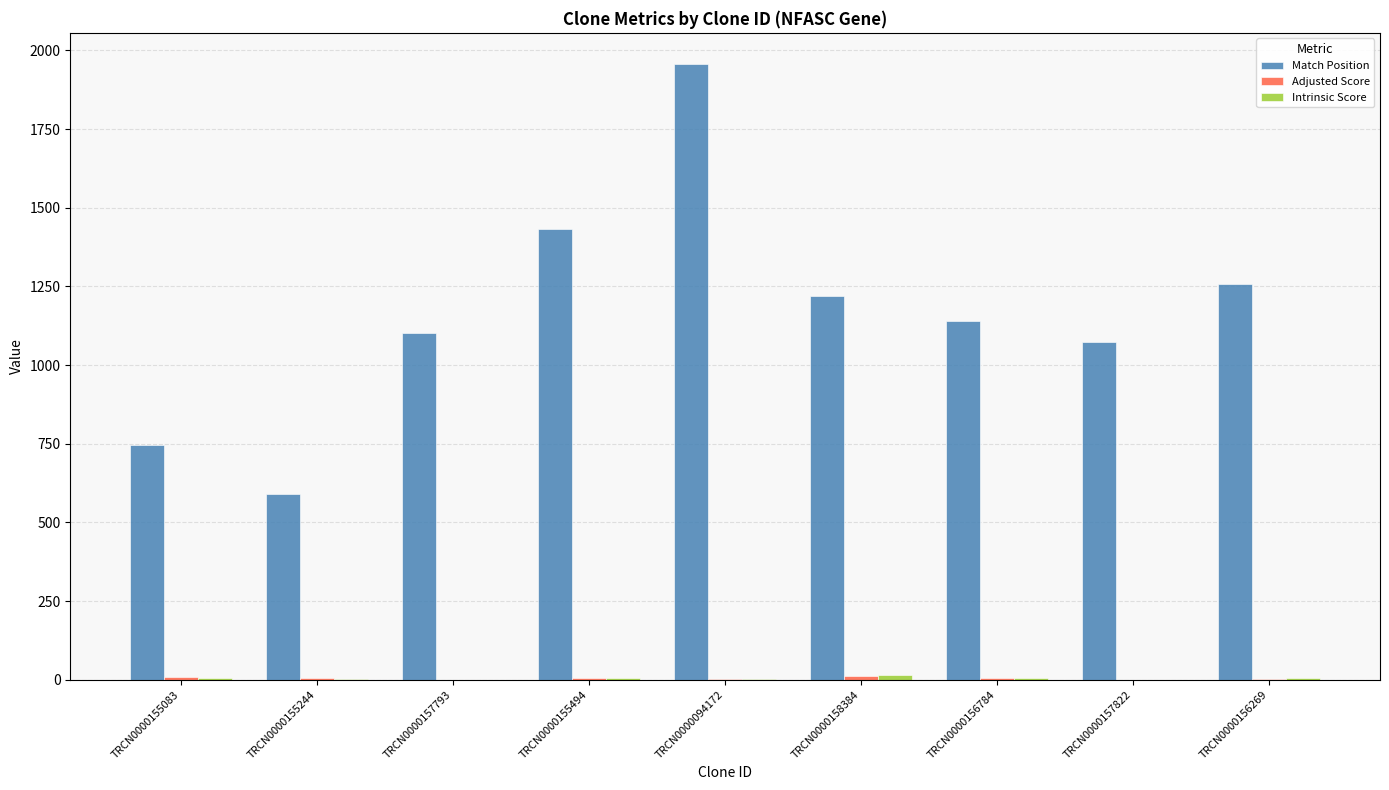

How many groups of bars are there?

9